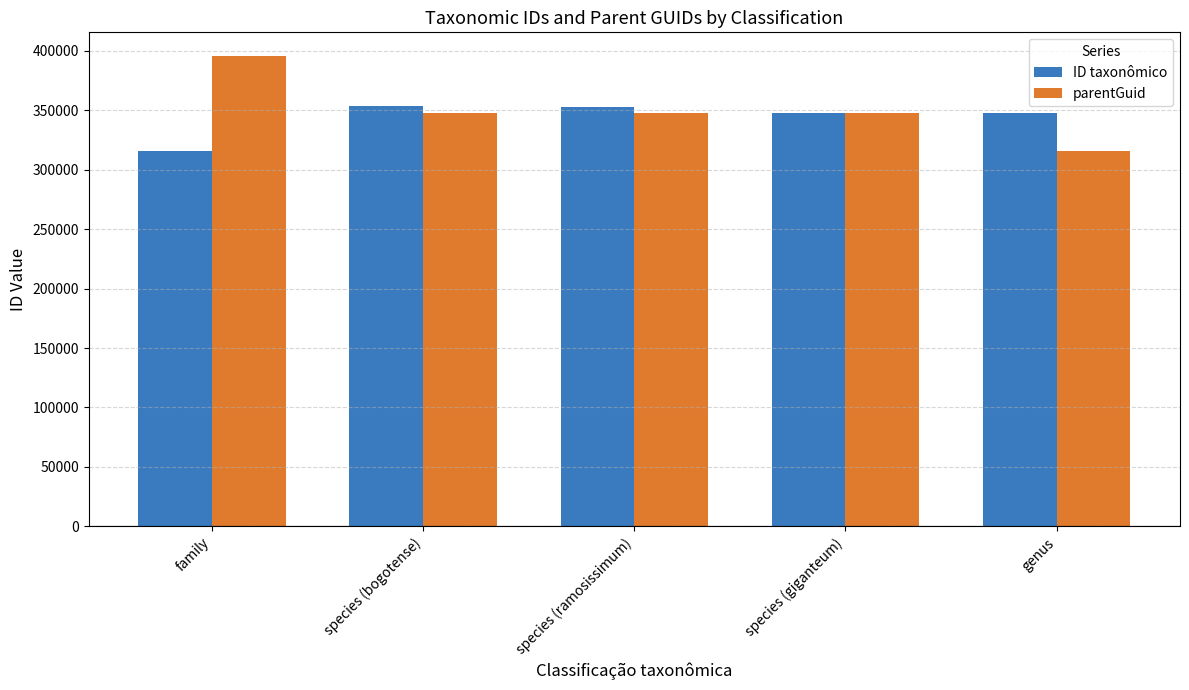

Rank the series at genus from lowest to highest value.

parentGuid, ID taxonômico